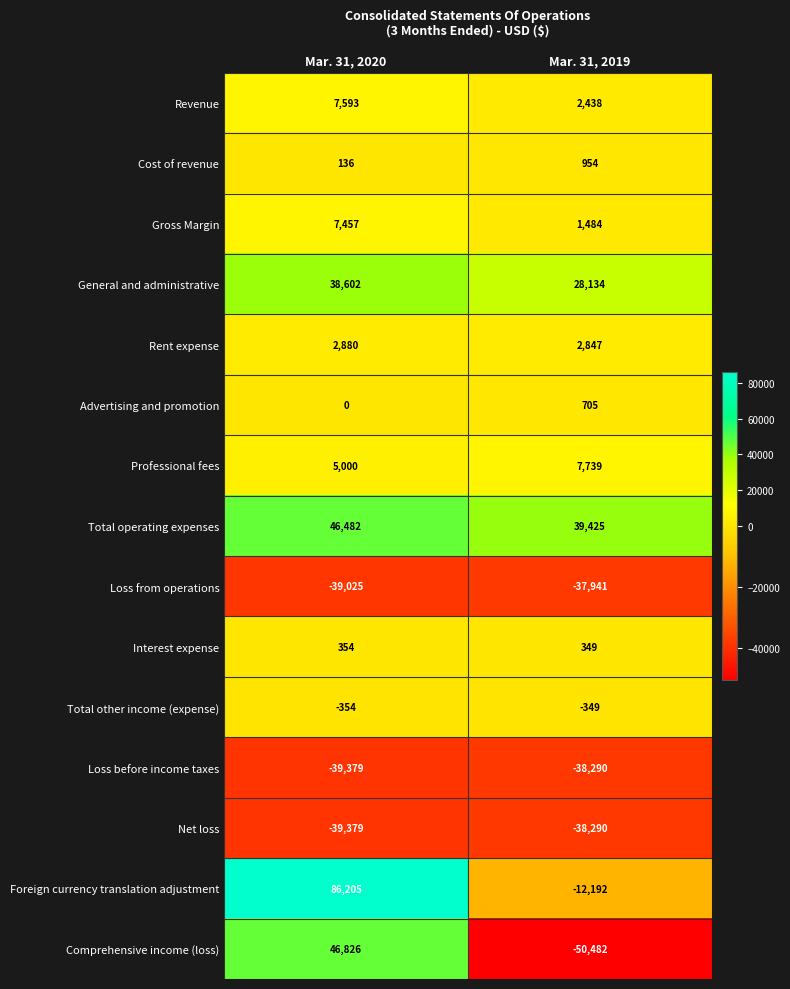

The value of Total operating expenses at Mar. 31, 2020 is 46482. True or false?

True